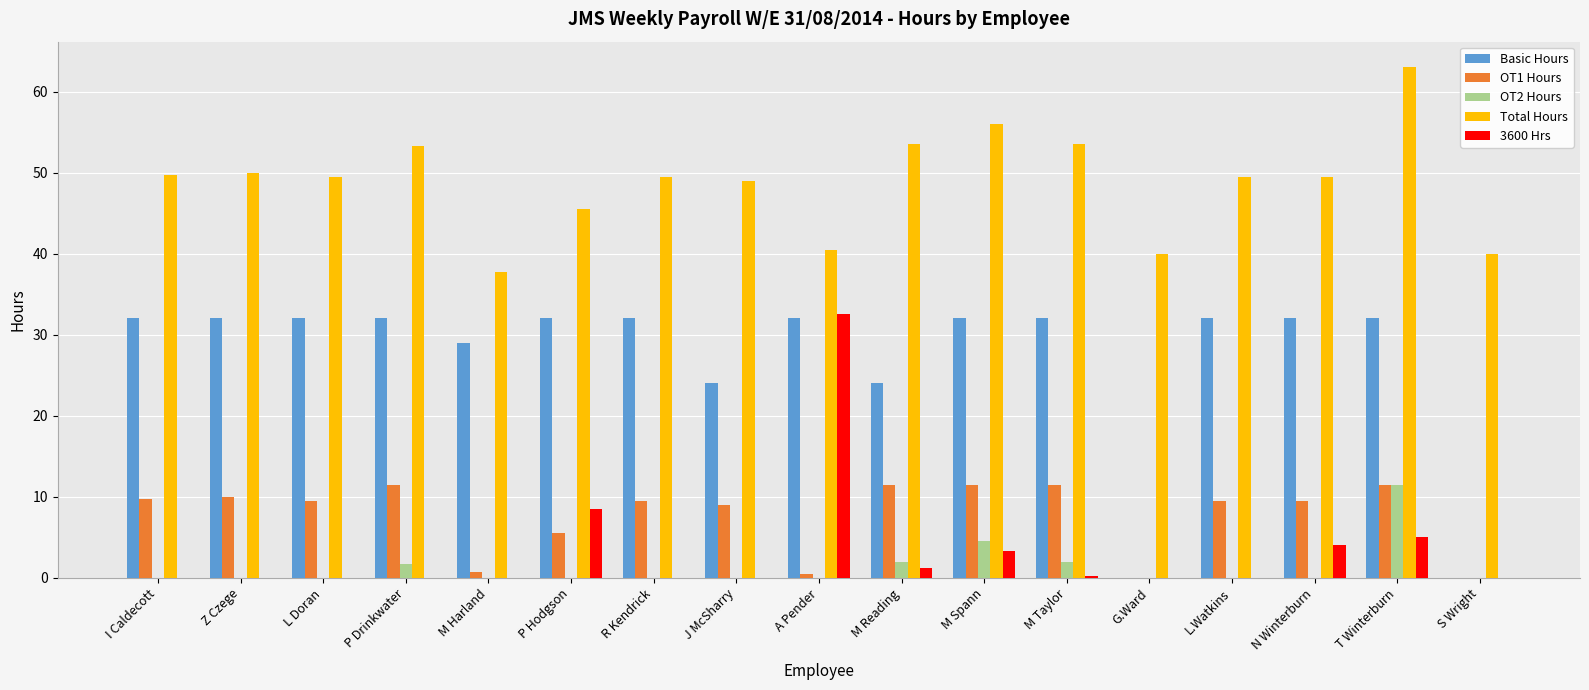

What is the total value across all series at J McSharry?

82.0